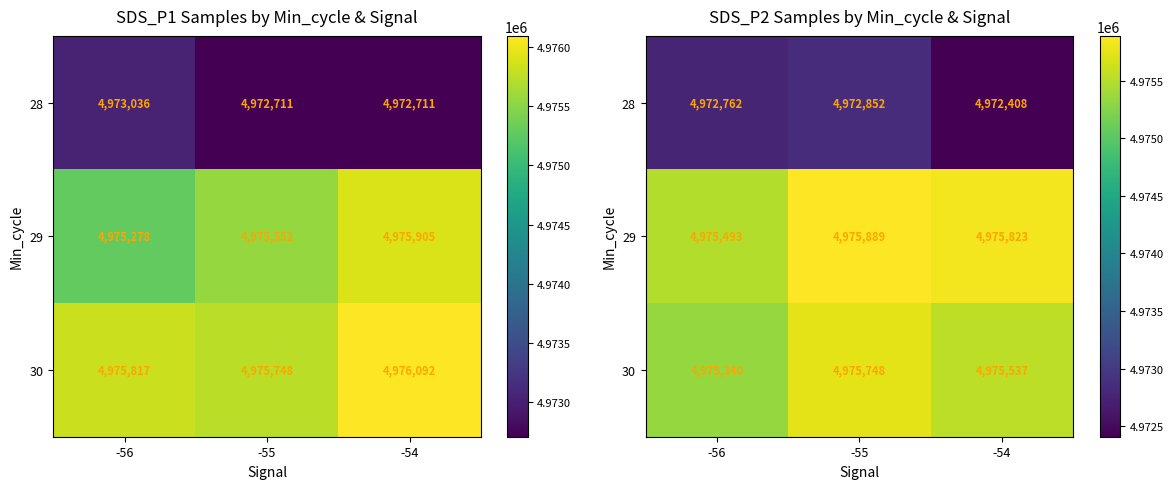

How many data points in 29 are less than 4975823?

1